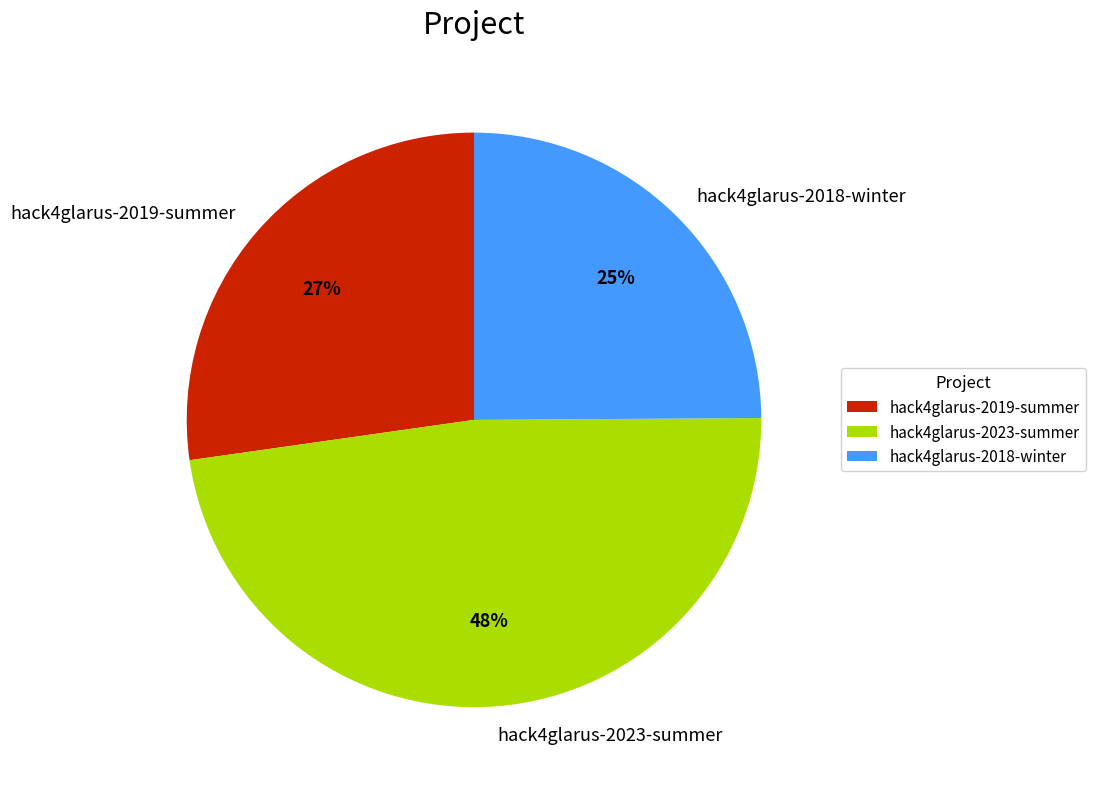

How many segments does this pie chart have?

3